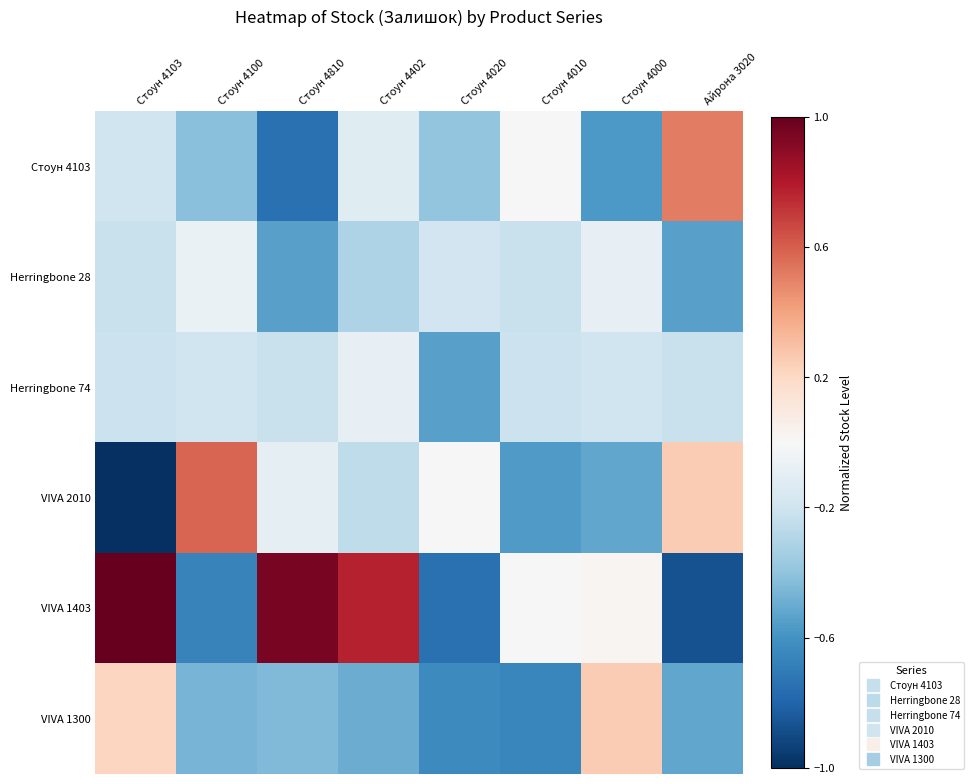

Rank the series by their maximum value, from highest to lowest.

VIVA 1403, VIVA 2010, Стоун 4103, VIVA 1300, Herringbone 28, Herringbone 74